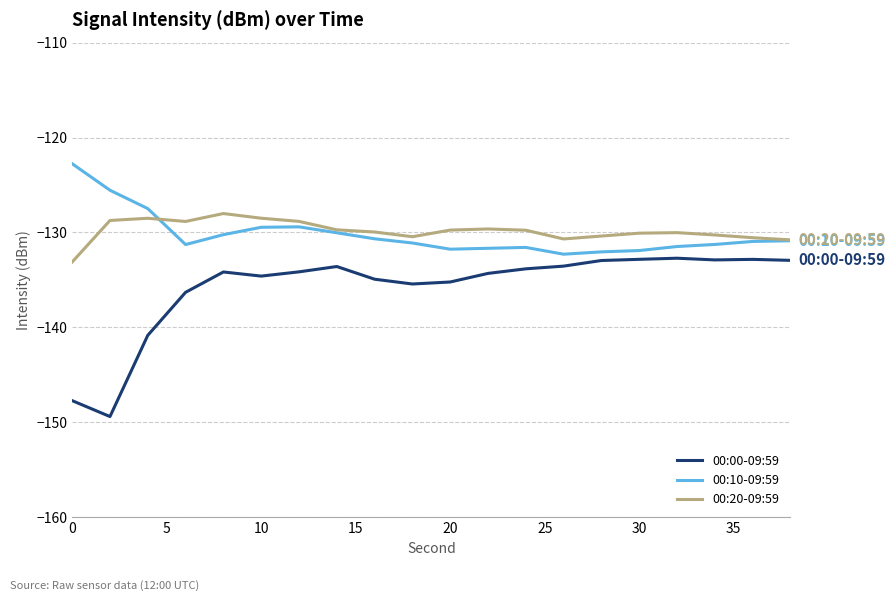

What is the smallest value displayed?

-149.4